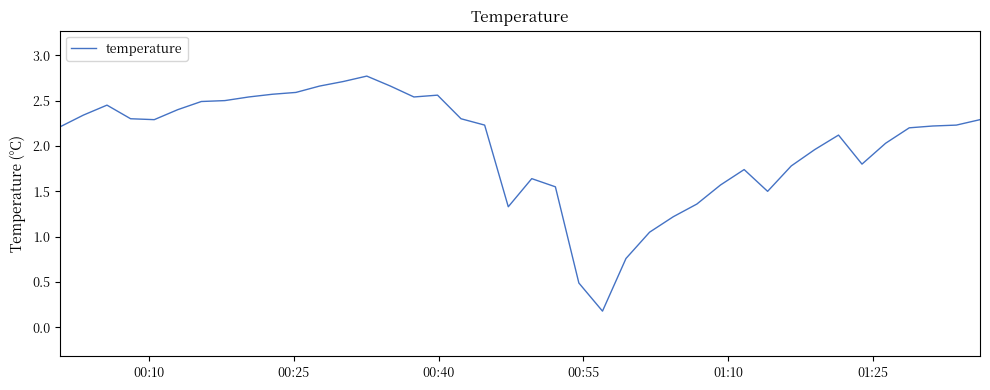

What is the maximum value shown in the chart?

2.8